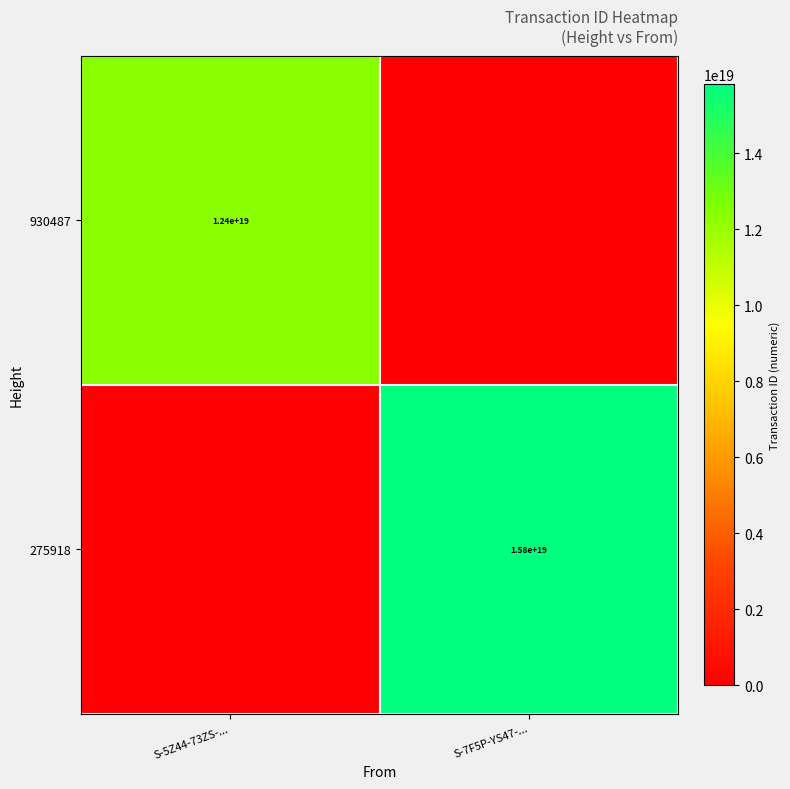

Which category has the lowest value across all series?

S-7F5P-YS47-...